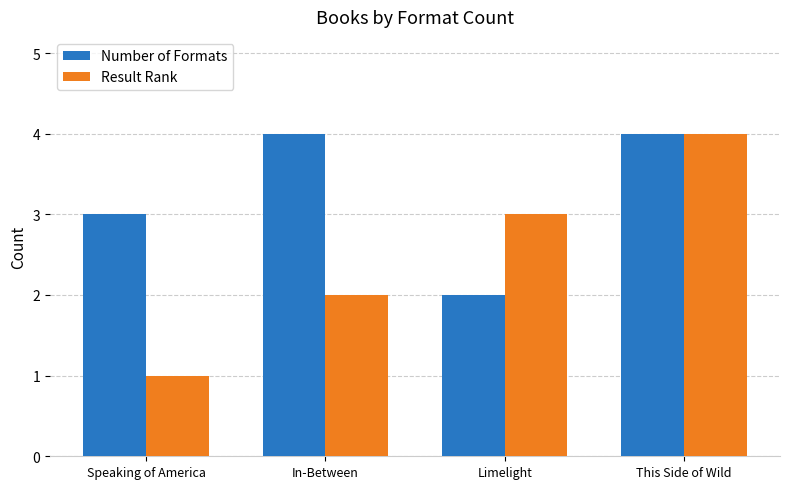

Where is Number of Formats nearest to the value 3?

Speaking of America